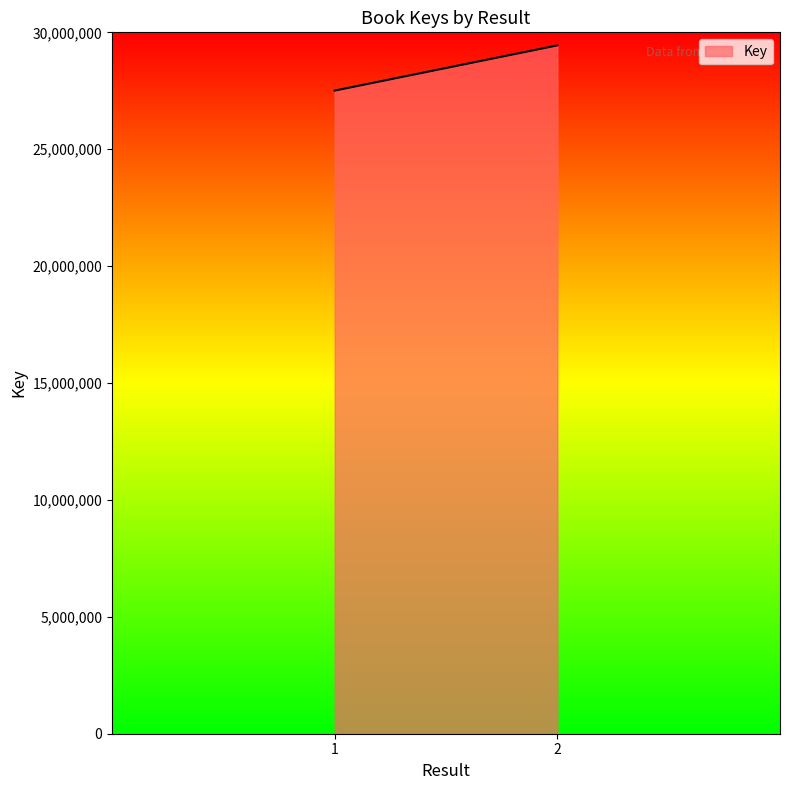

Which has a higher value, 2 or 1?

2